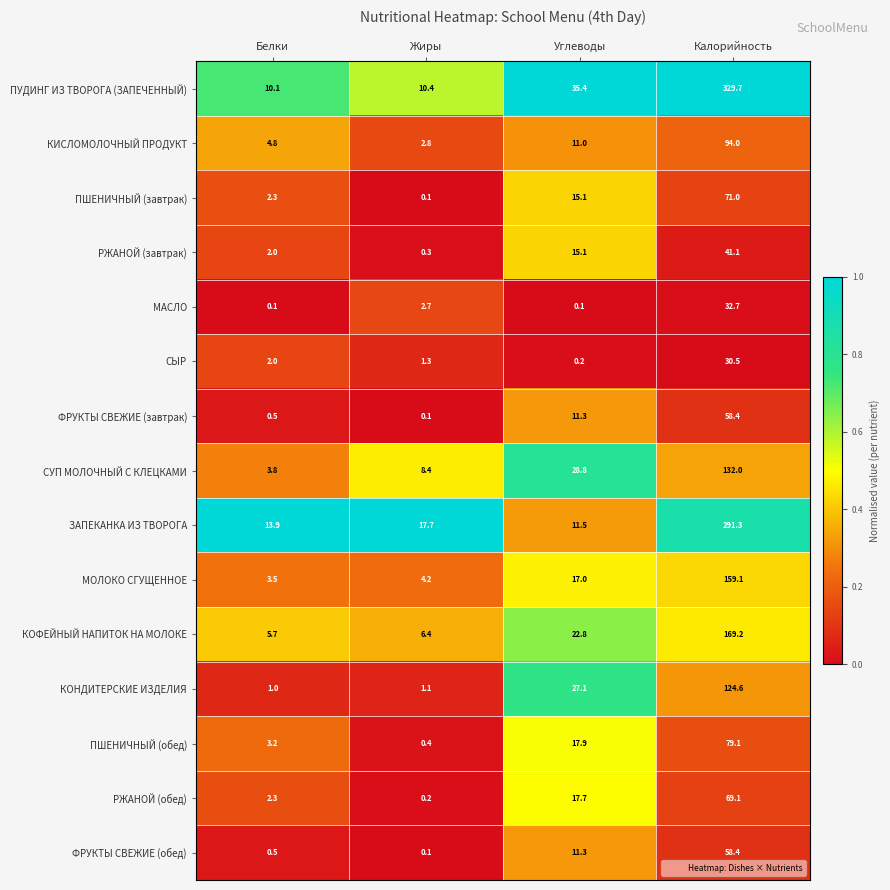

The МОЛОКО СГУЩЕННОЕ series shows 26.3 at Углеводы. True or false?

False